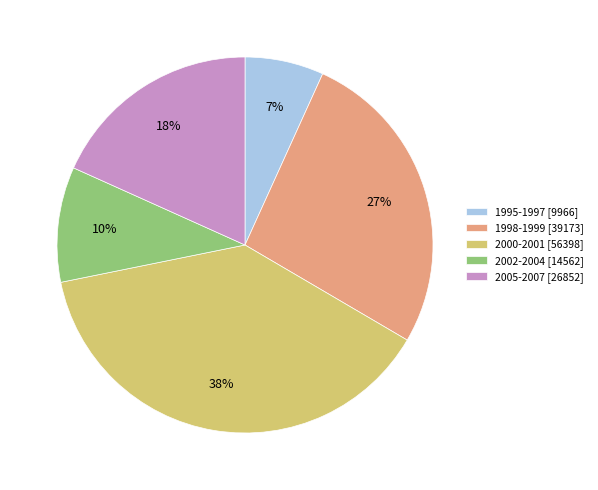

To the nearest percent, what is the average slice percentage?

20%